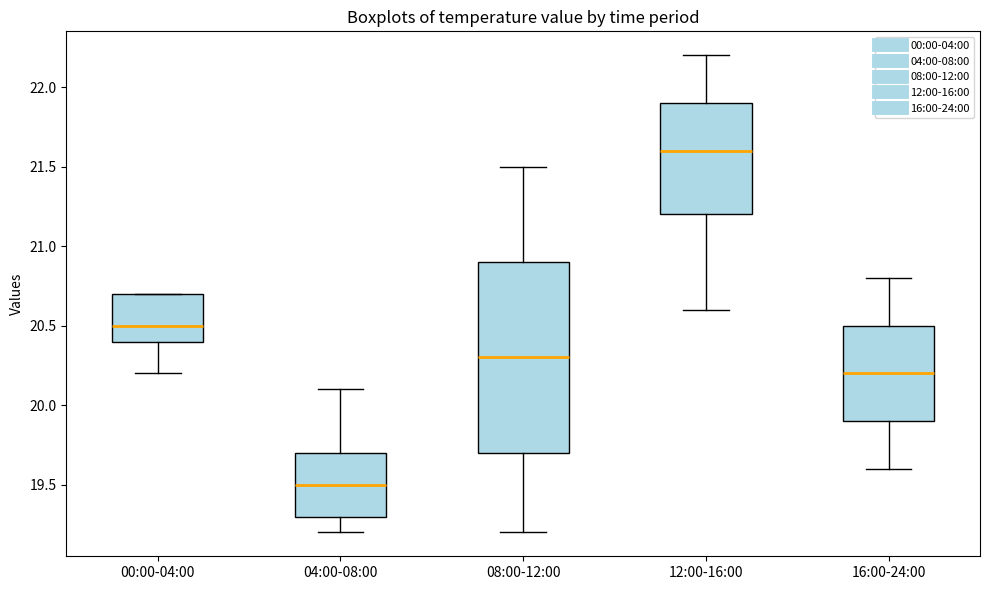

Reading left to right, transcribe this box plot: for each box, give where its median line is, the range the box spans, and where its two whiskers end, as read against the y-axis. The values are not printed on the chart, so give them approximately, as read against the axis.

00:00-04:00: median 20.5, box 20.4 to 20.7, whiskers 20.2 to 20.7
04:00-08:00: median 19.5, box 19.3 to 19.7, whiskers 19.2 to 20.1
08:00-12:00: median 20.3, box 19.7 to 20.9, whiskers 19.2 to 21.5
12:00-16:00: median 21.6, box 21.2 to 21.9, whiskers 20.6 to 22.2
16:00-24:00: median 20.2, box 19.9 to 20.5, whiskers 19.6 to 20.8